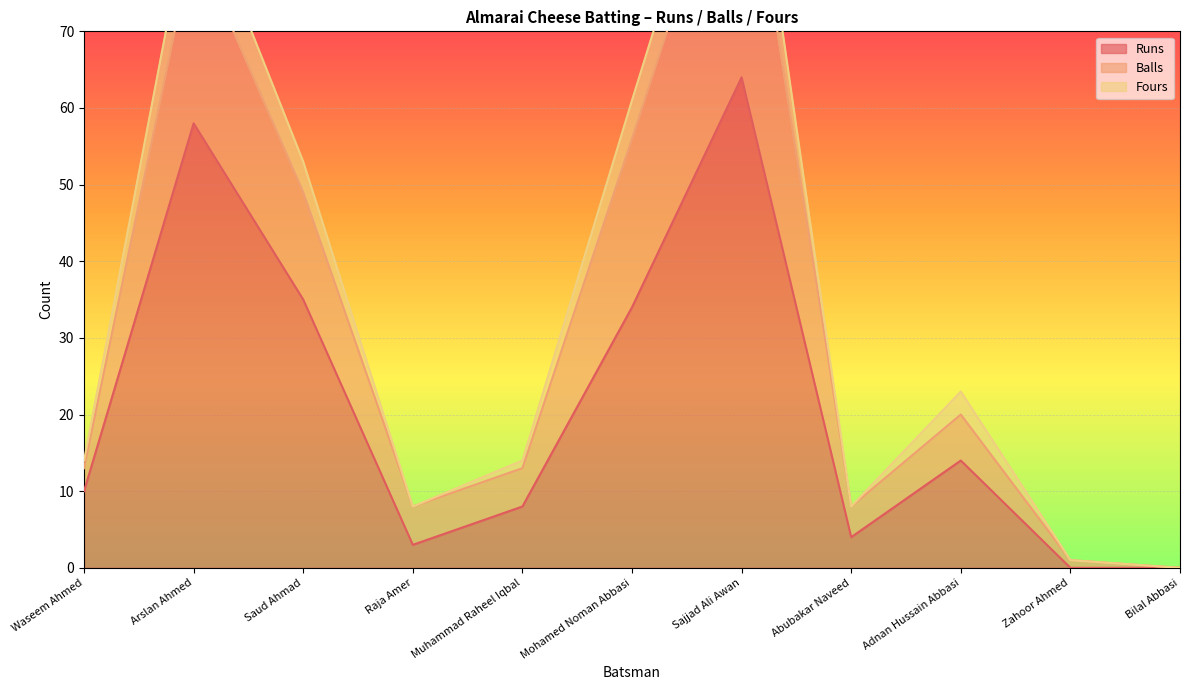

The value of Balls at Raja Amer is 12. True or false?

False